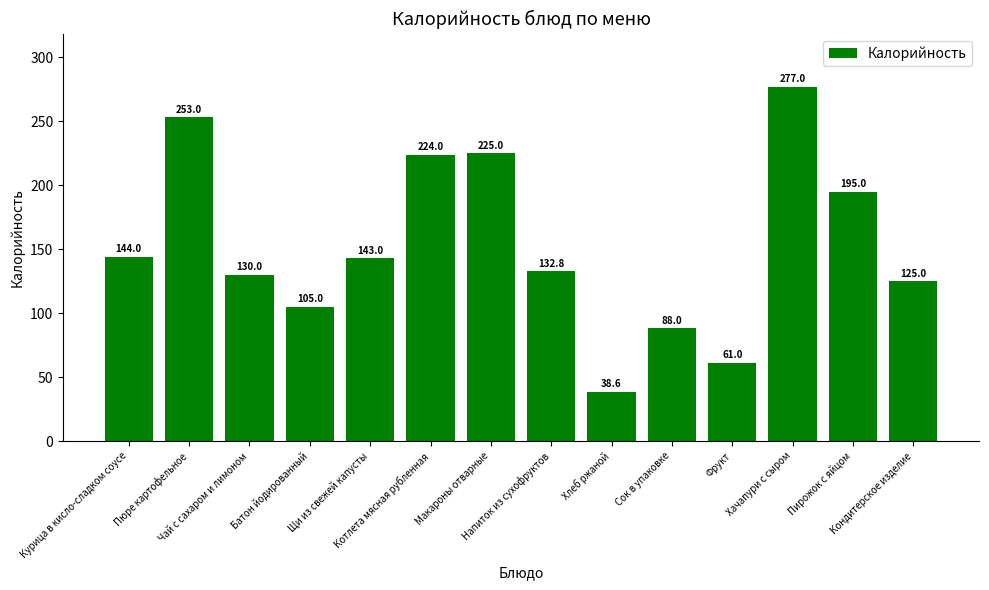

Reading left to right, list all the values displayed in this chart.

144.0	253.0	130.0	105.0	143.0	224.0	225.0	132.8	38.6	88.0	61.0	277.0	195.0	125.0